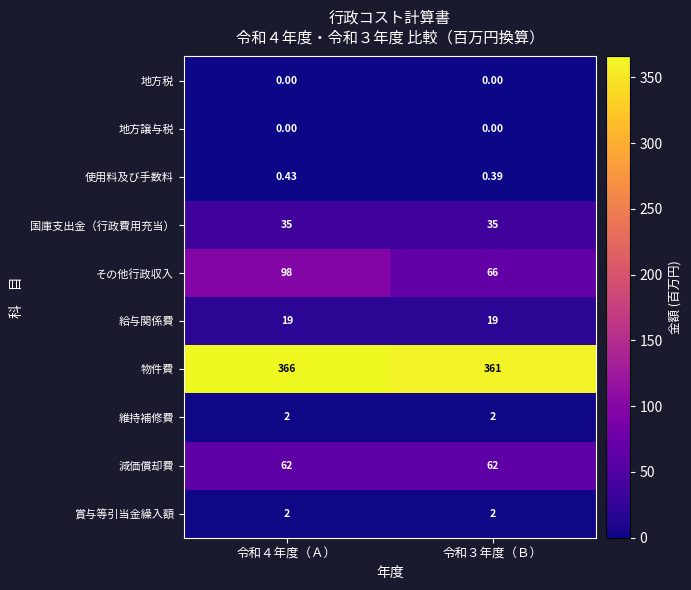

How many categories are shown in the chart?

2